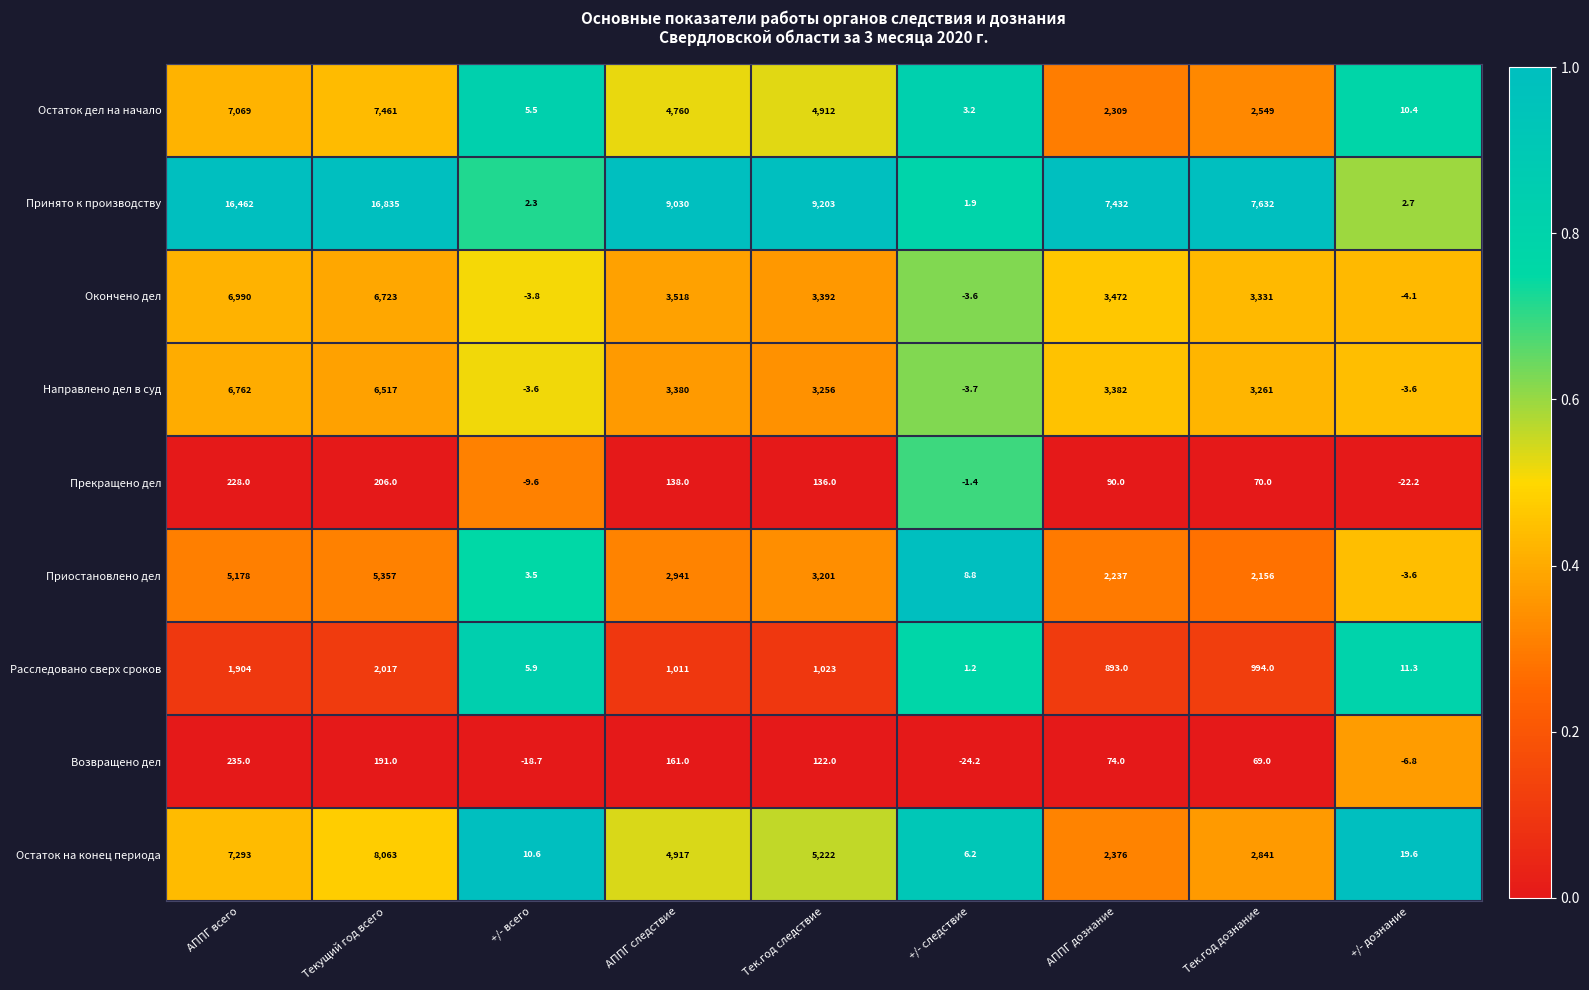

What is the sum of all Прекращено дел values?

834.8